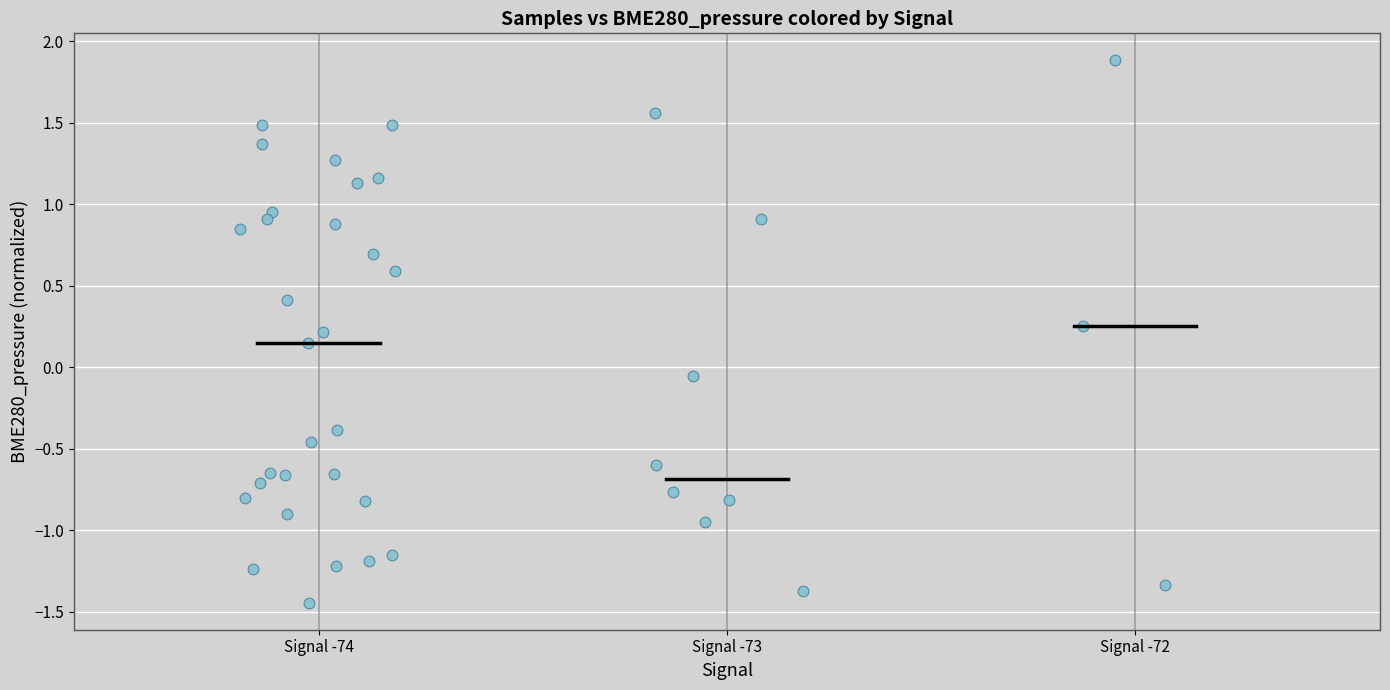

What is the range of Y values (max minus min)?

3.3